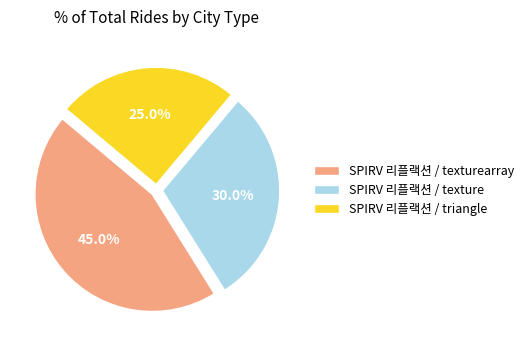

Is it true that SPIRV 리플랙션 / triangle is 25% of the pie?

True